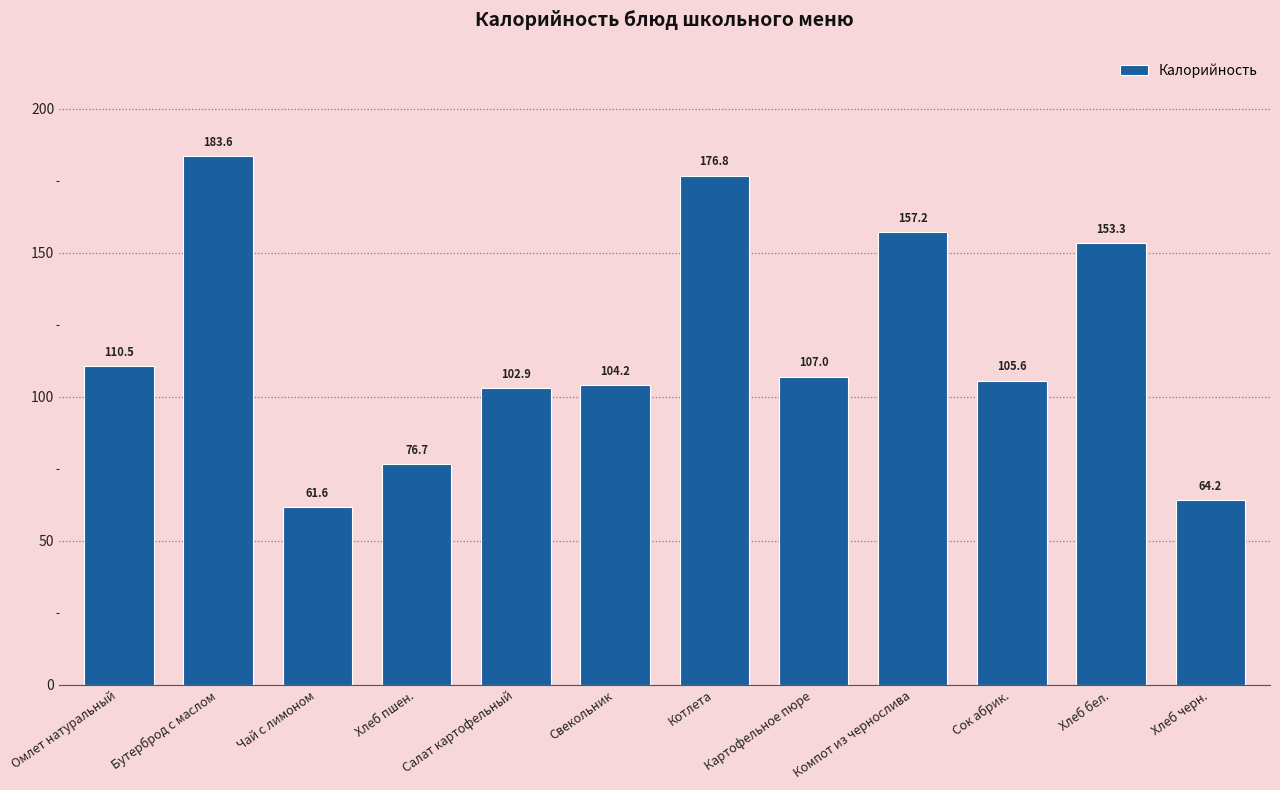

True or false: the data shows 76.7 at Хлеб пшен..

True